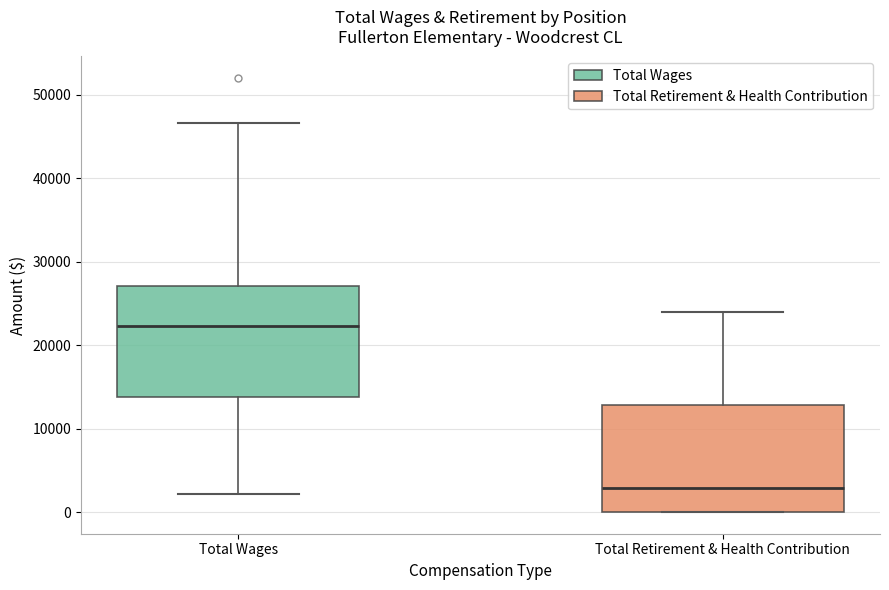

Reading left to right, read every box against the y-axis: the position of its median line, the range the box covers, and the ends of its whiskers. The values are not printed on the chart, so give them approximately, as read against the axis.

Total Wages: median 22000, box 14000 to 27000, whiskers 2000 to 47000
Total Retirement & Health Contribution: median 3000, box 0 to 13000, whiskers 0 to 24000